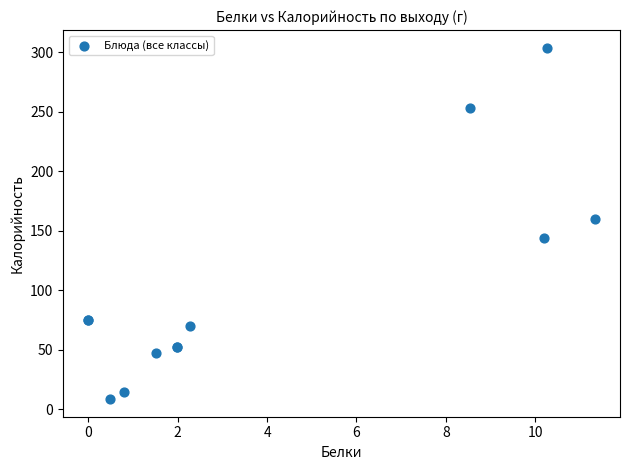

What Y value in the scatter plot is closest to 156?

160.0